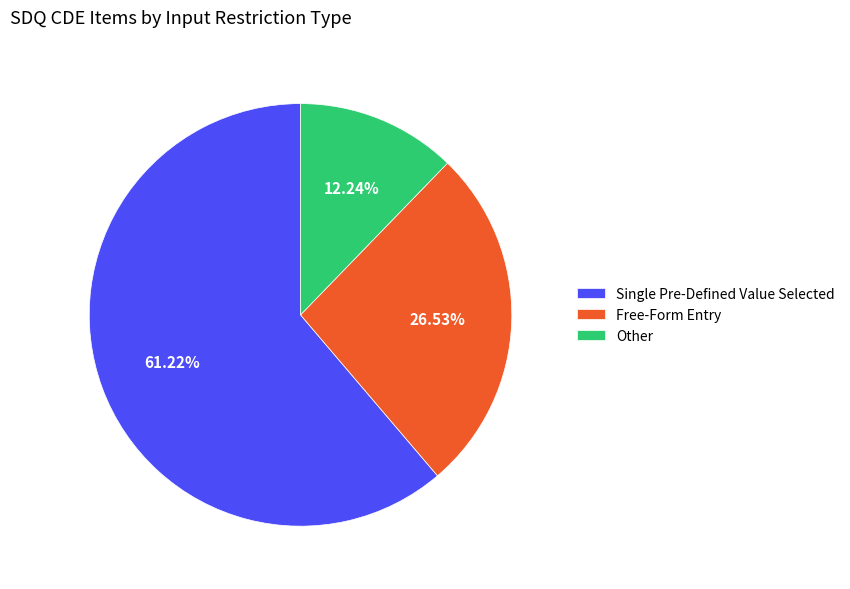

Rank the categories by value from lowest to highest.

Other, Free-Form Entry, Single Pre-Defined Value Selected